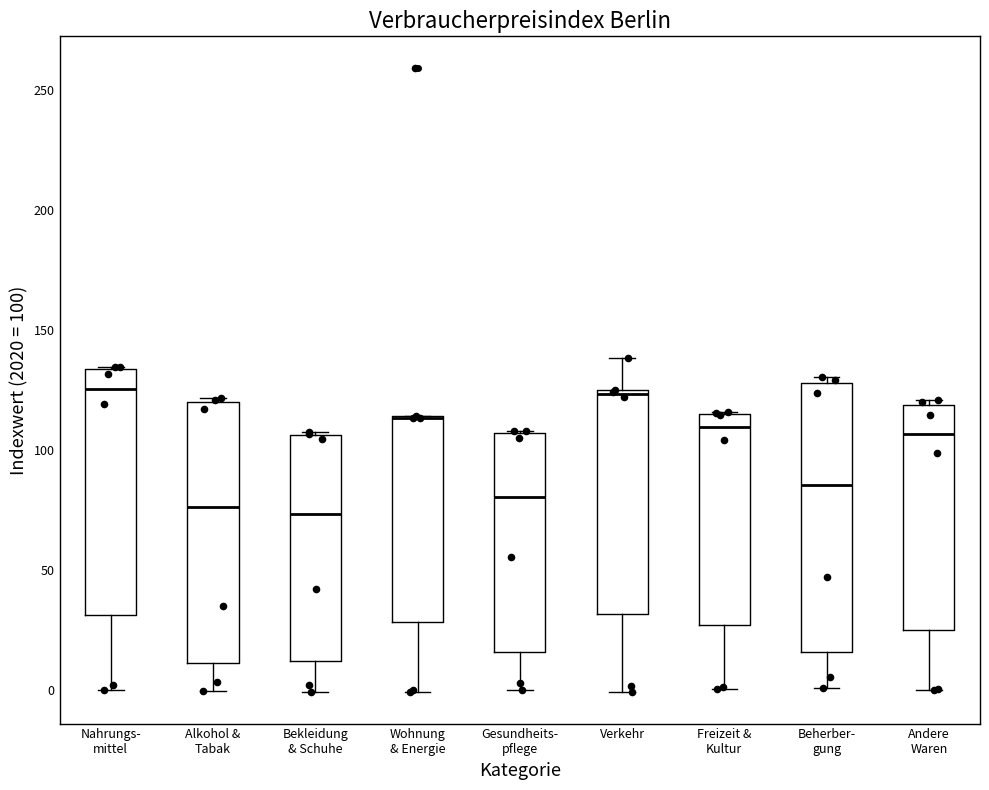

Where is the lower edge of the box for Wohnung & Energie on the y-axis? The values are not printed on the chart, so give them approximately, as read against the axis.

30